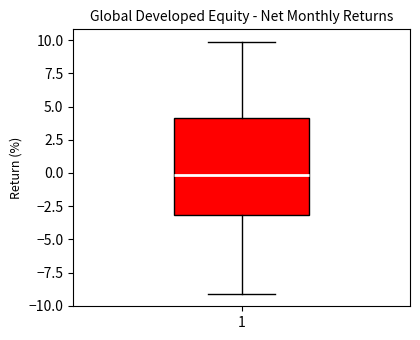

Transcribe this box plot: give where the median line is, the range the box spans, and where the two whiskers end, as read against the y-axis. The values are not printed on the chart, so give them approximately, as read against the axis.

median 0, box -3 to 4, whiskers -9 to 10